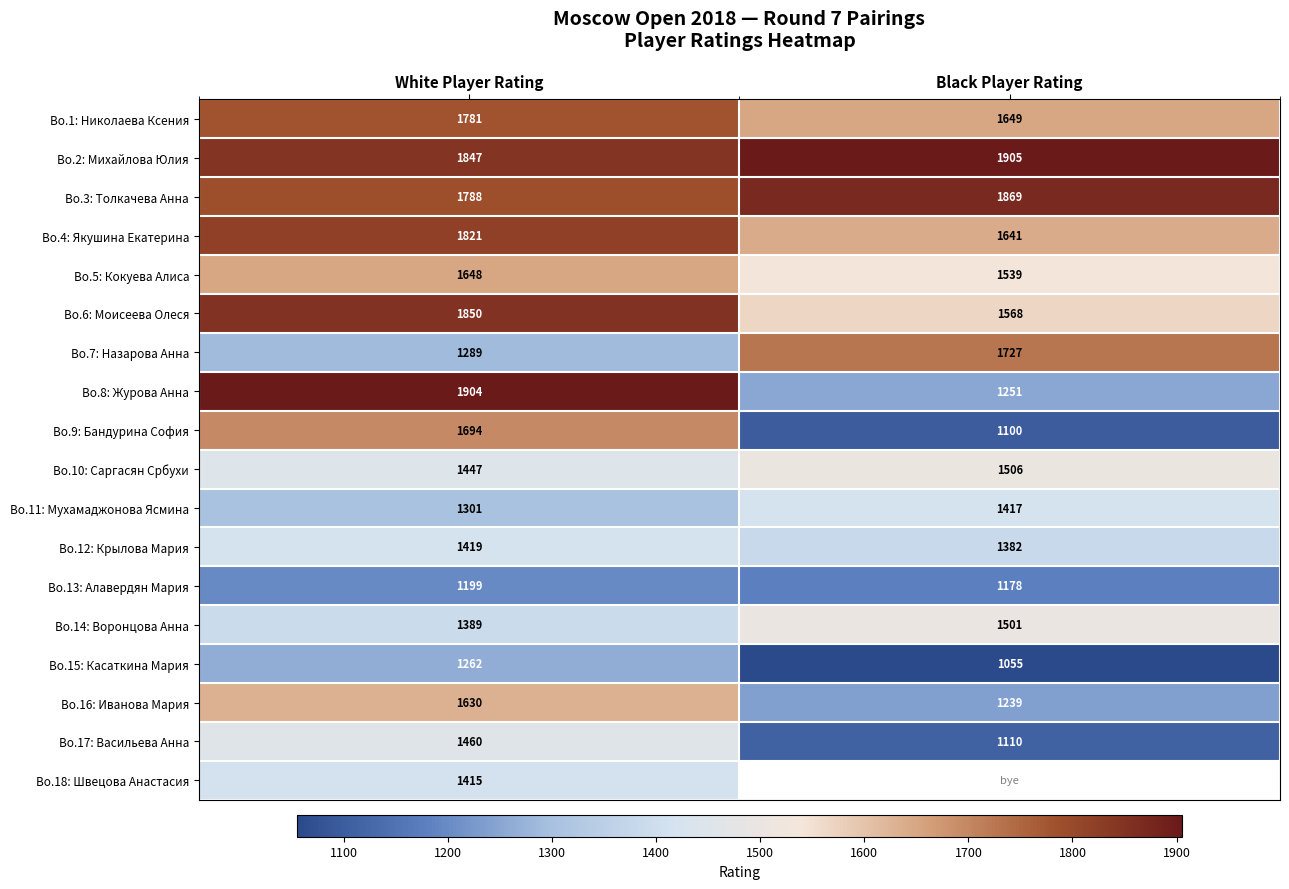

Which category has the highest value in the Bo.2: Михайлова Юлия series?

Black Player Rating